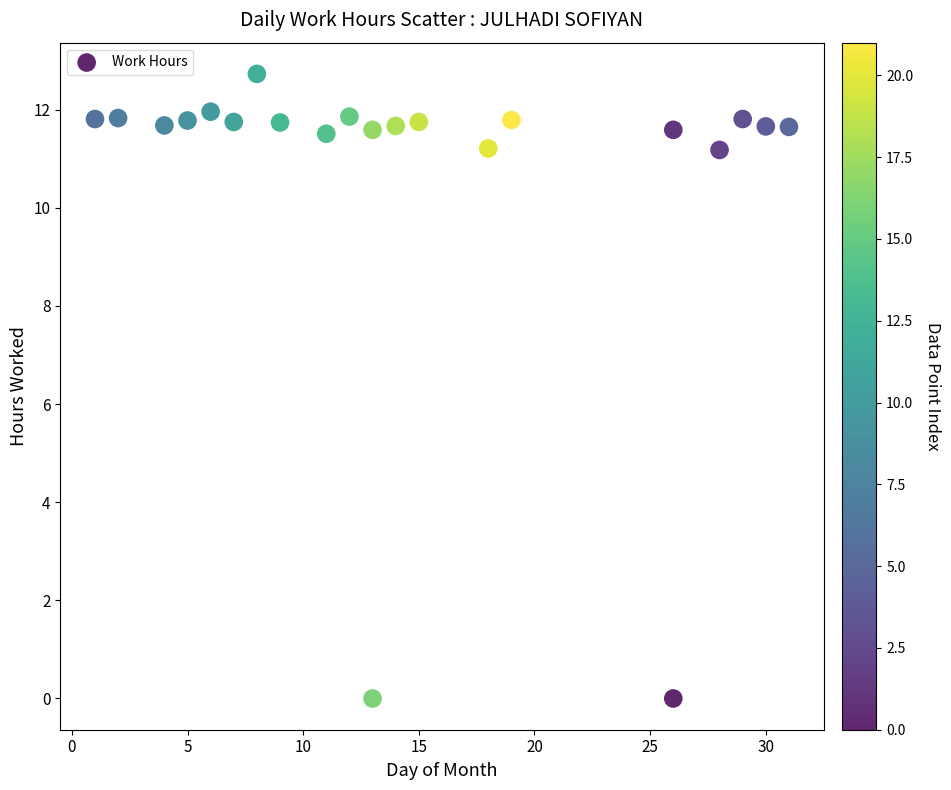

What is the range of Y values (max minus min)?

12.7